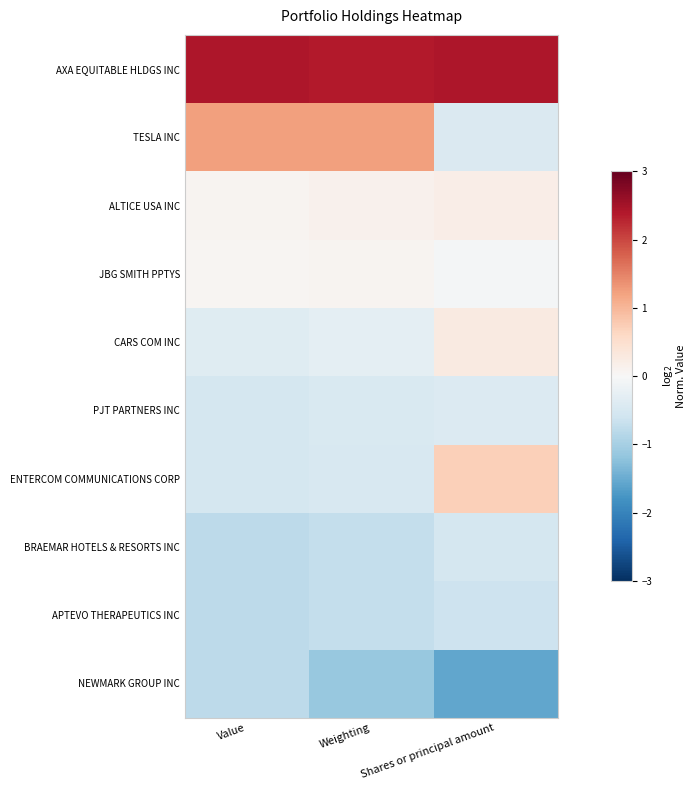

Count the number of data series in this chart.

10